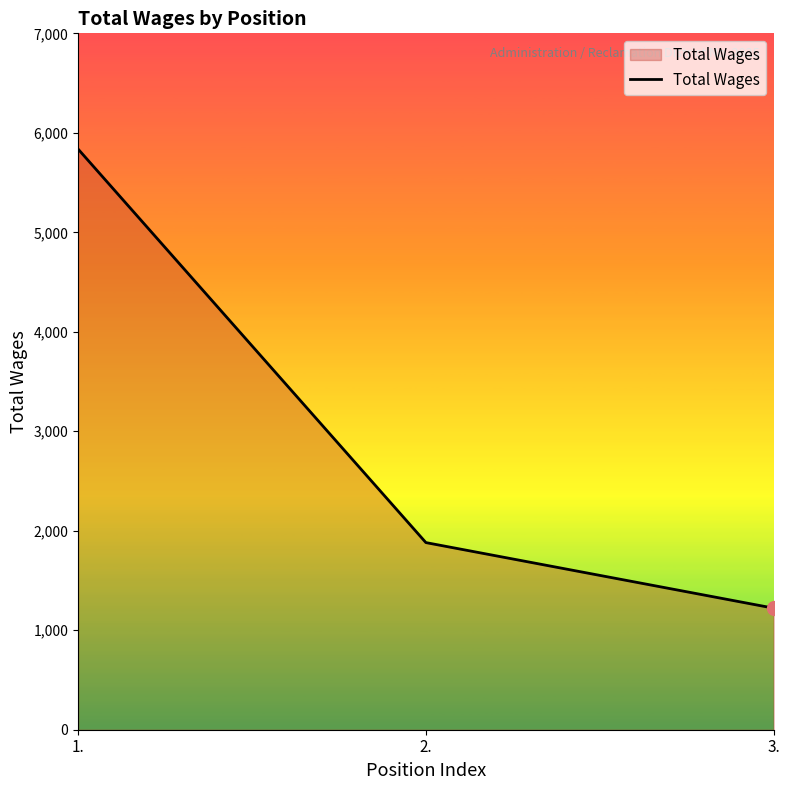

How many values are below 1881?

1